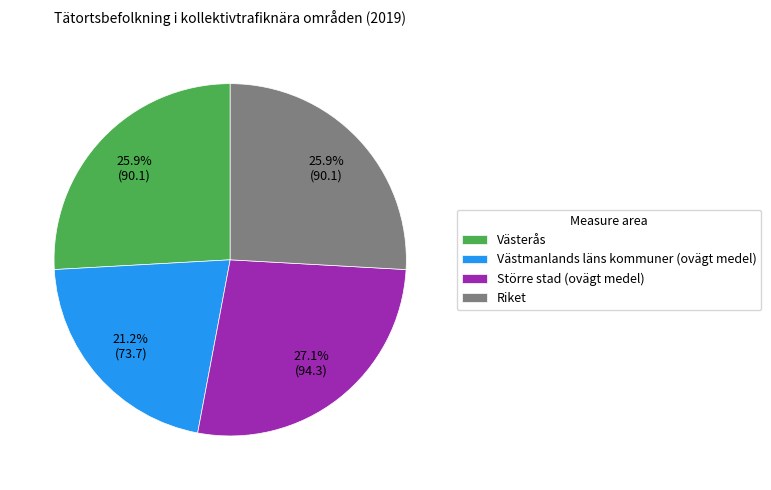

Count the number of slices in the pie.

4